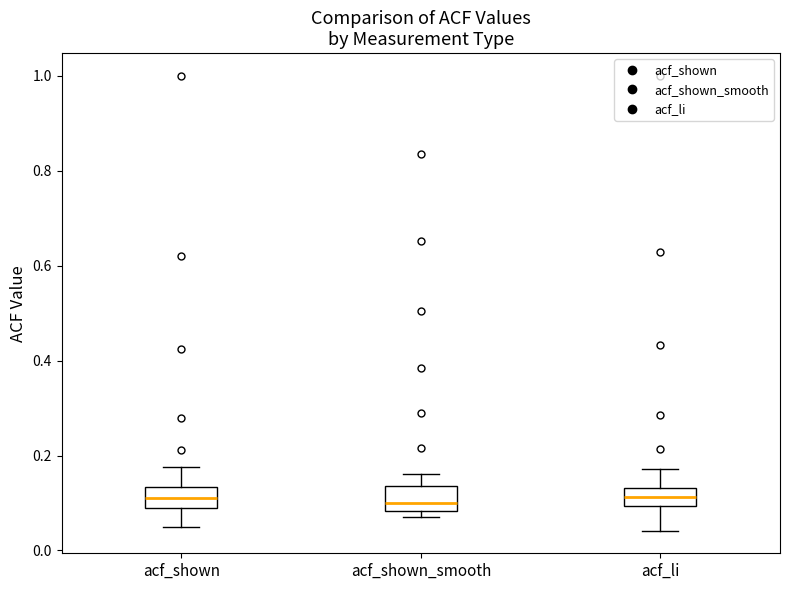

Reading left to right, read every box against the y-axis: the position of its median line, the range the box covers, and the ends of its whiskers. The values are not printed on the chart, so give them approximately, as read against the axis.

acf_shown: median 0.12, box 0.08 to 0.14, whiskers 0.04 to 0.18
acf_shown_smooth: median 0.10, box 0.08 to 0.14, whiskers 0.08 (just below the box's lower edge) to 0.16
acf_li: median 0.12, box 0.10 to 0.14, whiskers 0.04 to 0.18